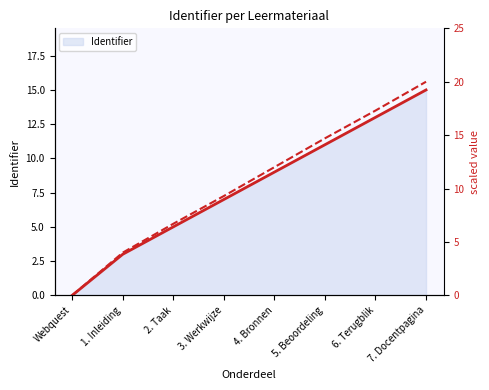

What is the difference between the maximum and minimum values?

20.0